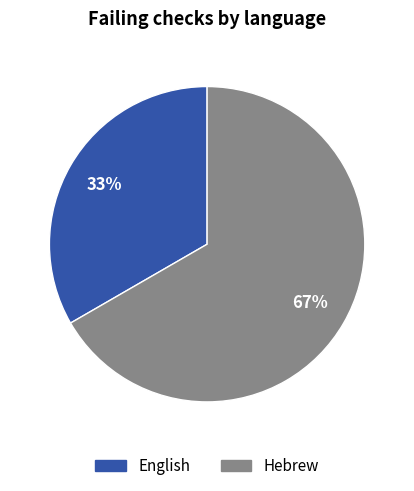

Which slice represents more than half of the pie?

Hebrew